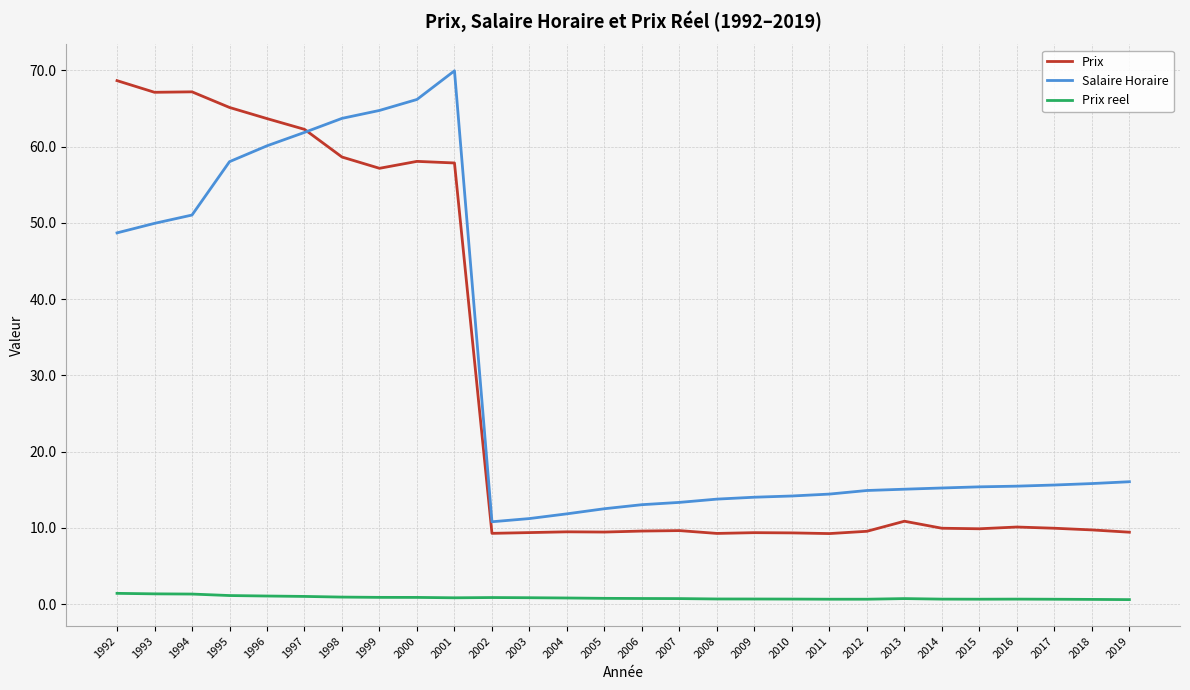

What are all the series names shown in the legend?

Prix, Salaire Horaire, Prix reel